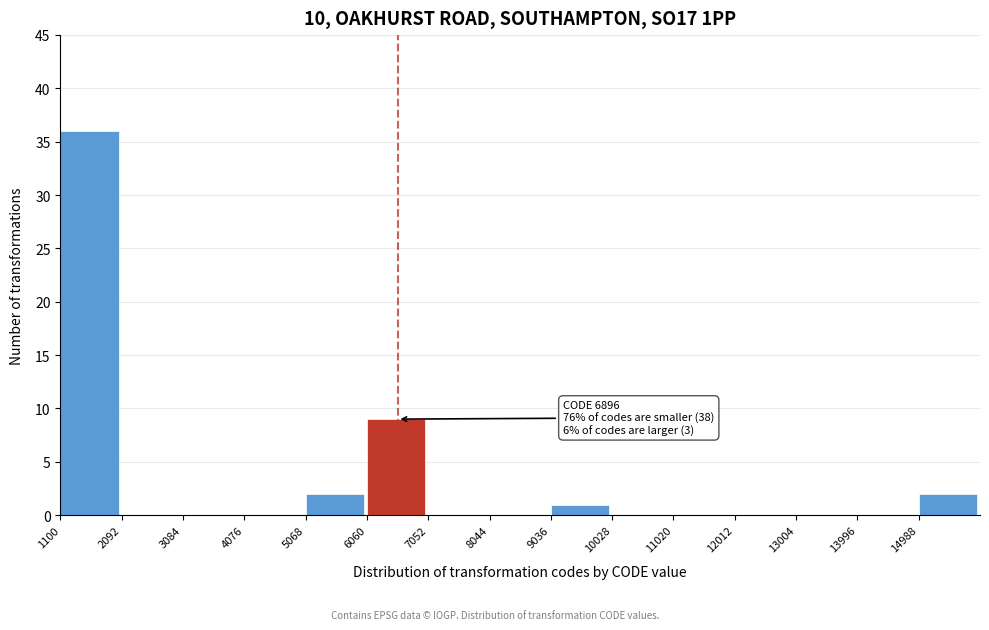

Which range on the x-axis has the tallest bar?

1100 to 2100